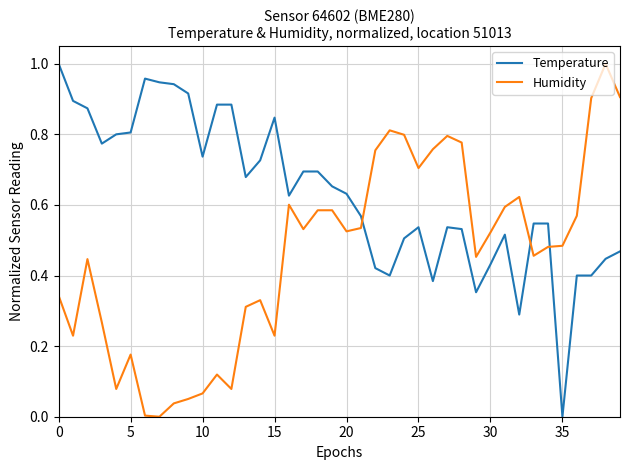

How many intersections are there between Humidity and Temperature?

3